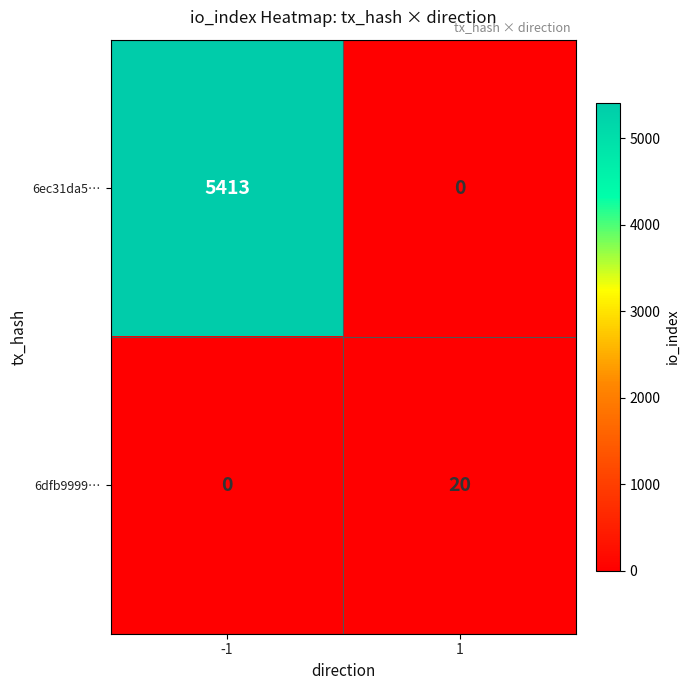

What is the approximate value of 6ec31da5… at -1, to the nearest 100?

5400